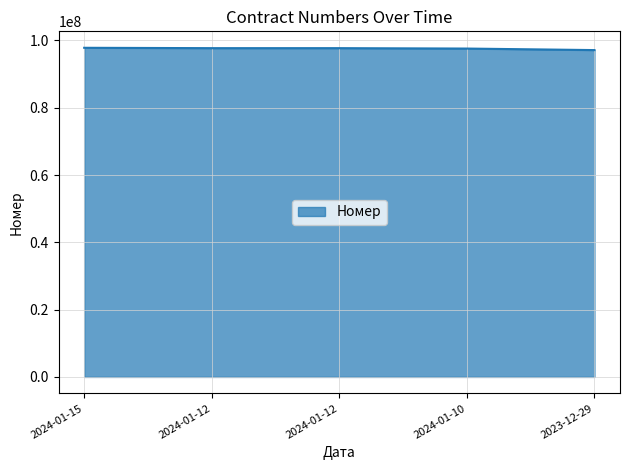

What is the ratio of the value at 2024-01-12 to the value at 2024-01-12?

1.0